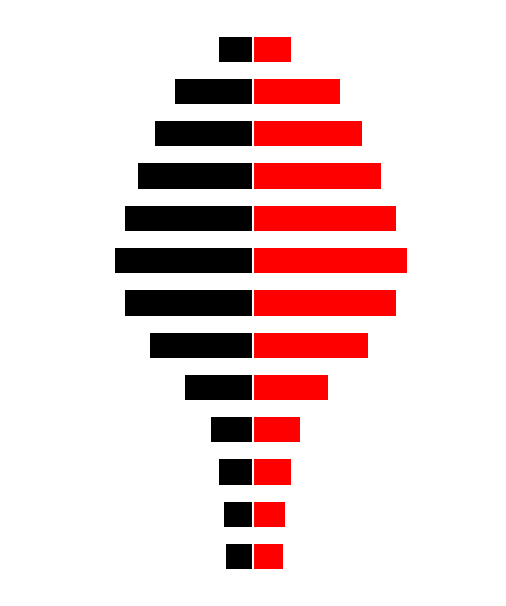

What are all the series names shown in the legend?

left (black), right (red)